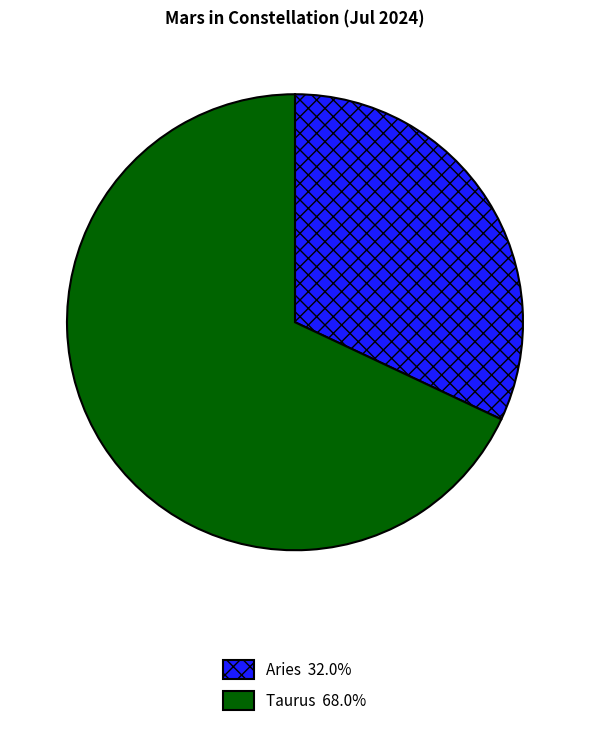

Do Taurus and Aries together represent more than half of the pie?

Yes